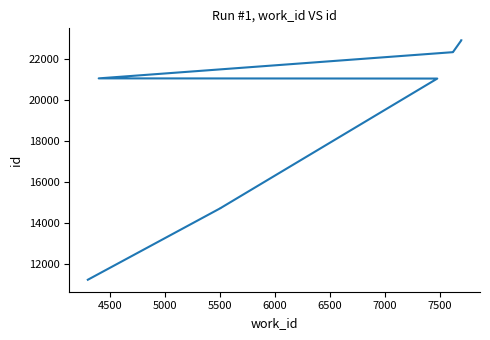

How many categories are shown in the chart?

10